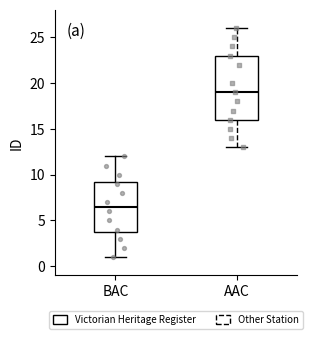

Reading left to right, read every box against the y-axis: the position of its median line, the range the box covers, and the ends of its whiskers. The values are not printed on the chart, so give them approximately, as read against the axis.

BAC: median 6.5, box 4.0 to 9.5, whiskers 1.0 to 12.0
AAC: median 19.0, box 16.0 to 23.0, whiskers 13.0 to 26.0